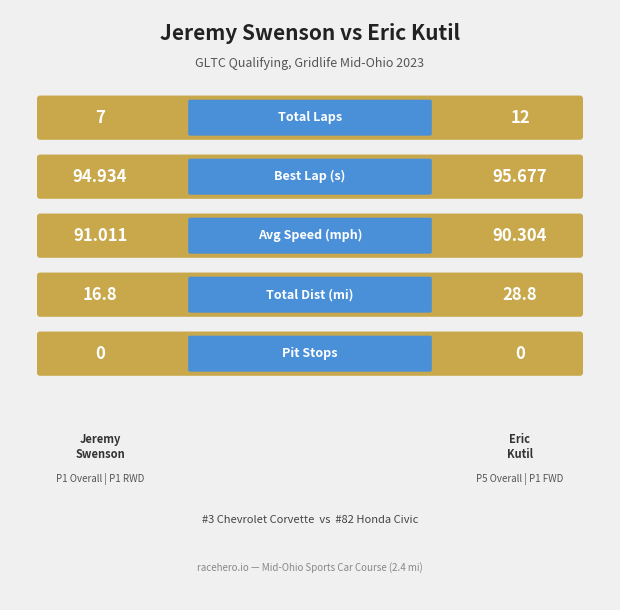

How many groups of bars are there?

5